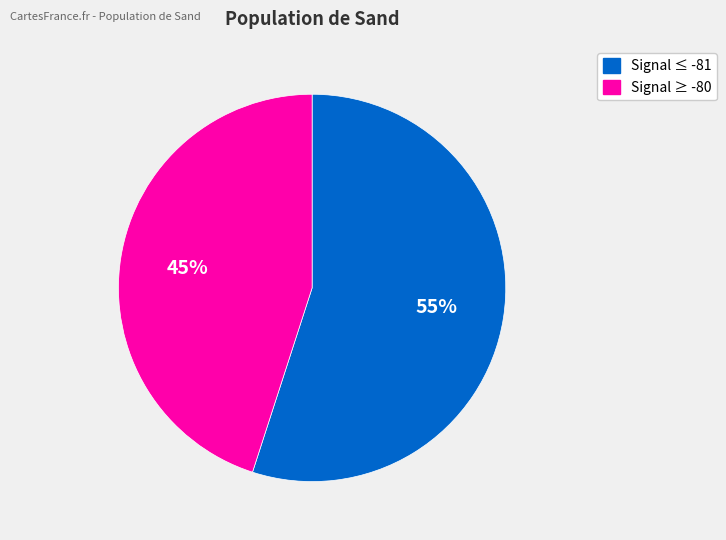

To the nearest percent, what is the average slice percentage?

50%